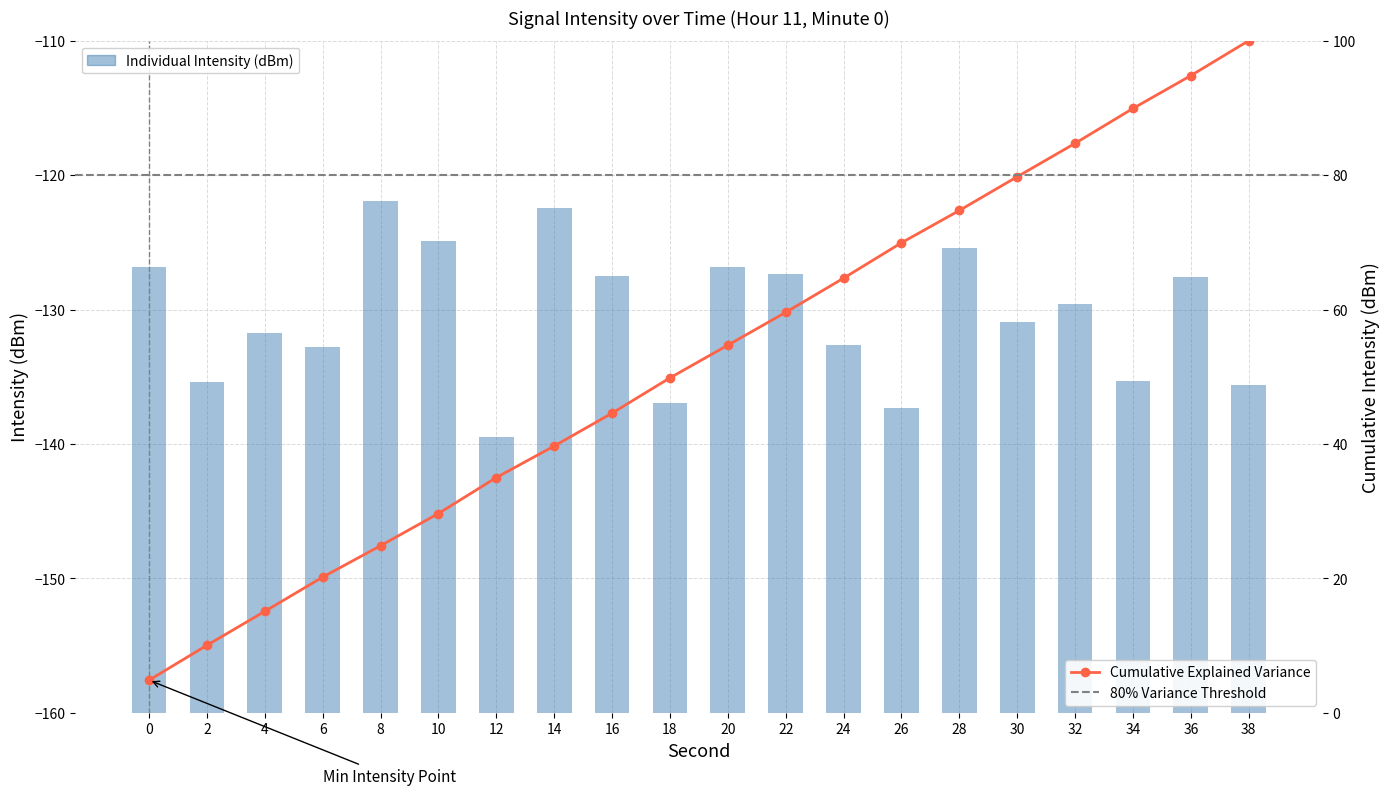

Approximately how many times larger is the value at 16 compared to 26?

1.4